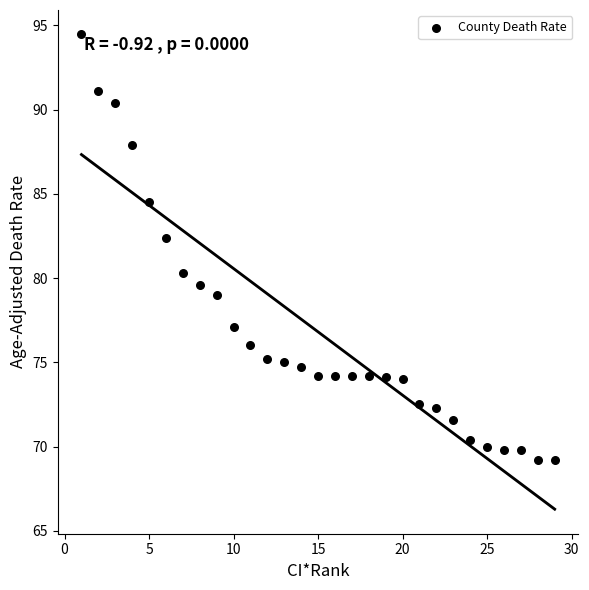

What is the range of X values (max minus min)?

28.0